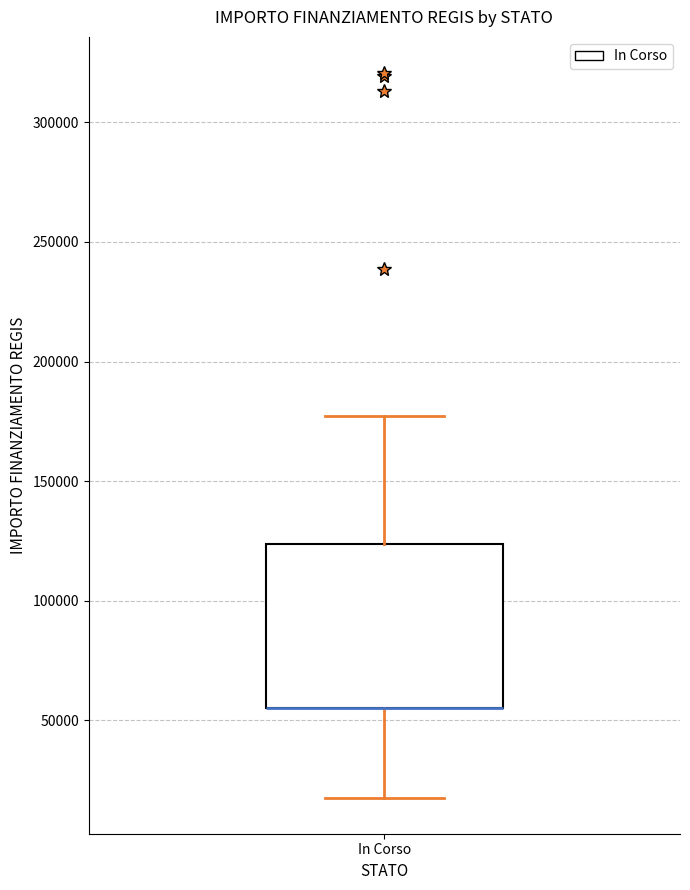

Transcribe this box plot: give where the median line is, the range the box spans, and where the two whiskers end, as read against the y-axis. The values are not printed on the chart, so give them approximately, as read against the axis.

median 55000 (drawn on the box's lower edge), box 55000 to 125000, whiskers 20000 to 175000